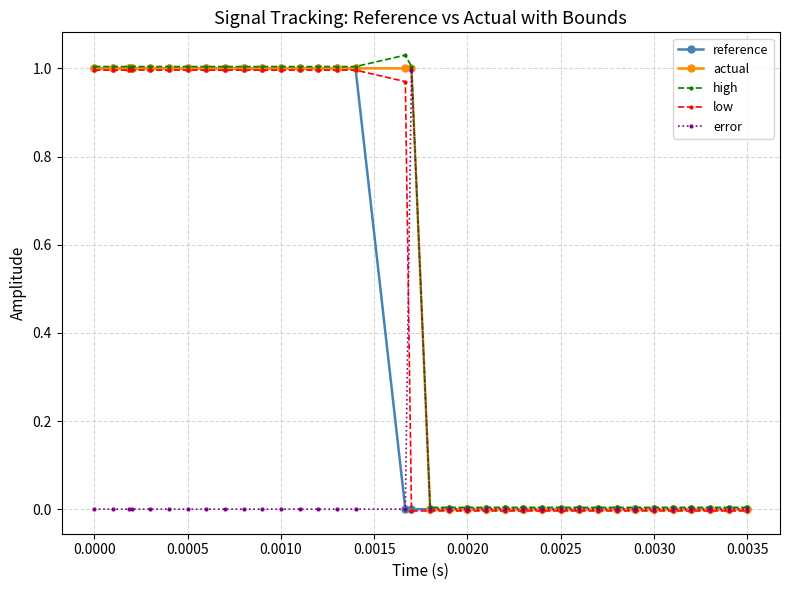

What are all the series names shown in the legend?

reference, actual, high, low, error